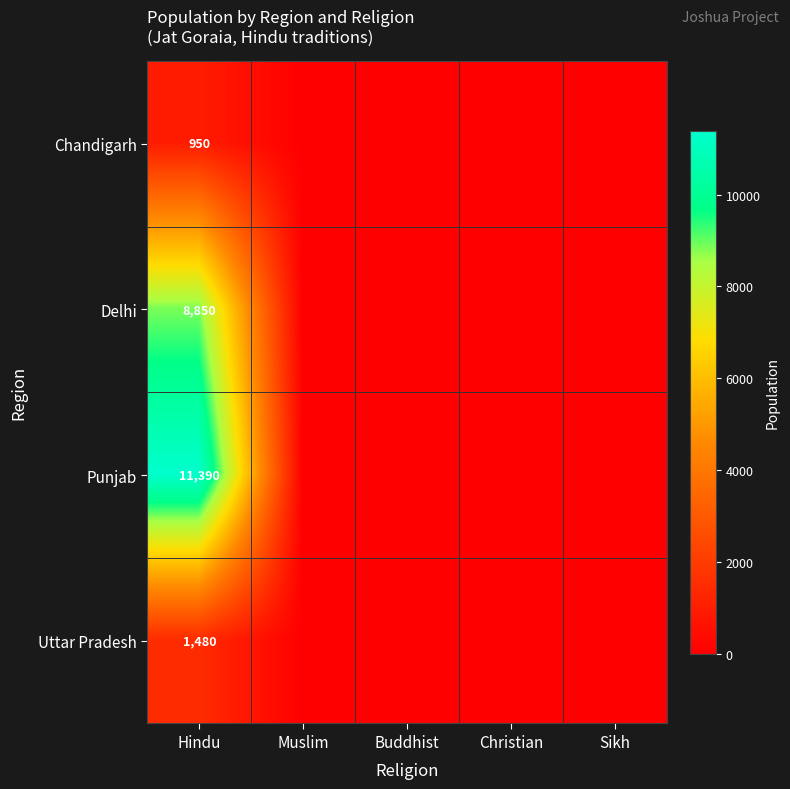

The value of Delhi at Buddhist is 0. True or false?

True